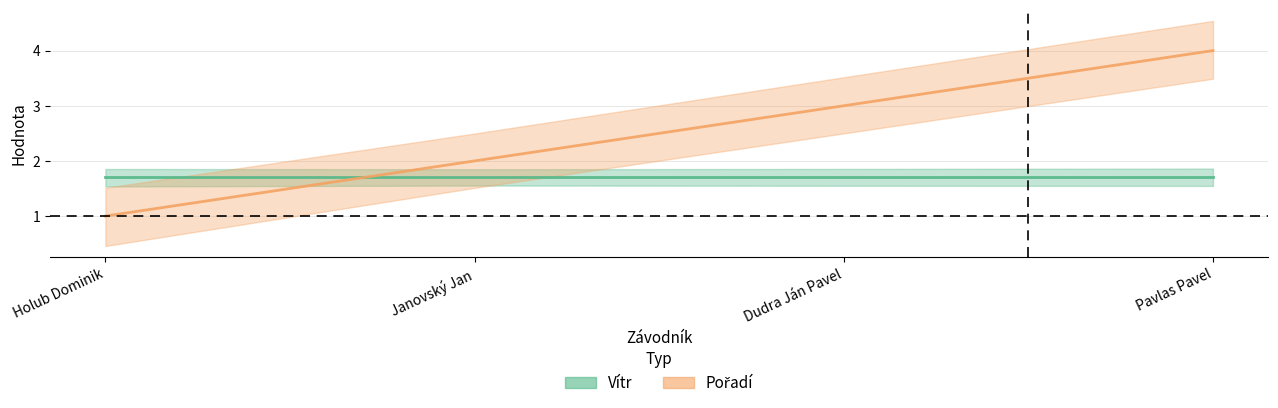

What is the maximum value shown in the chart?

4